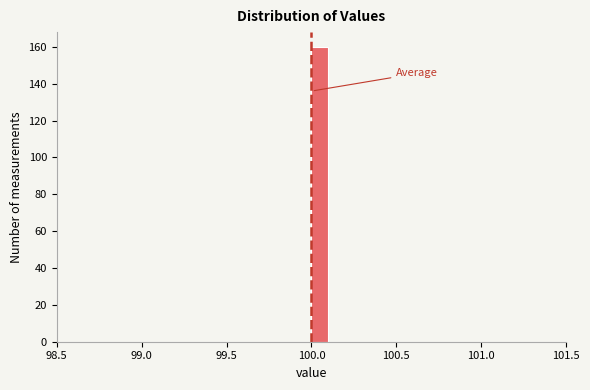

Read against the x-axis, roughly where is the centre of the tallest bar?

100.05